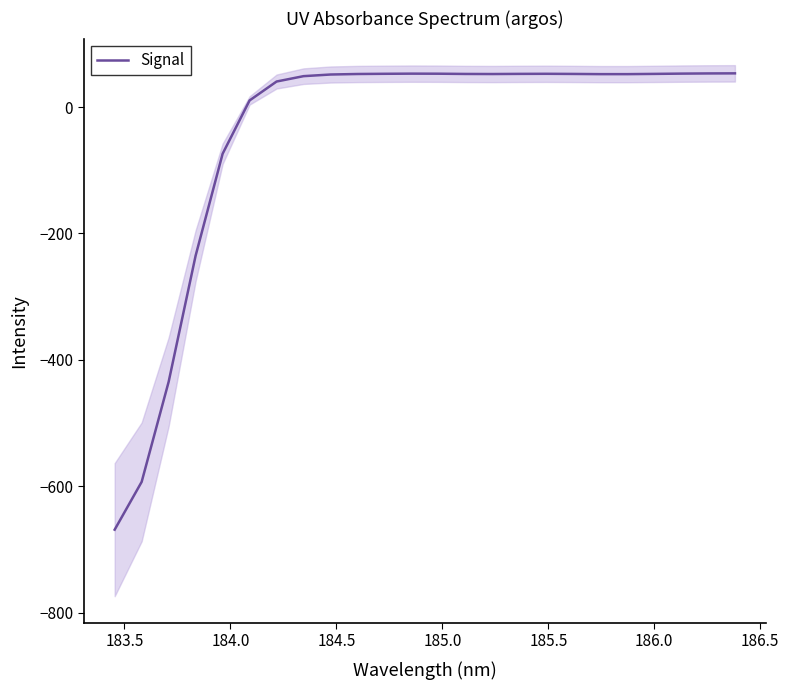

True or false: the data shows 74.4 at 22.

False